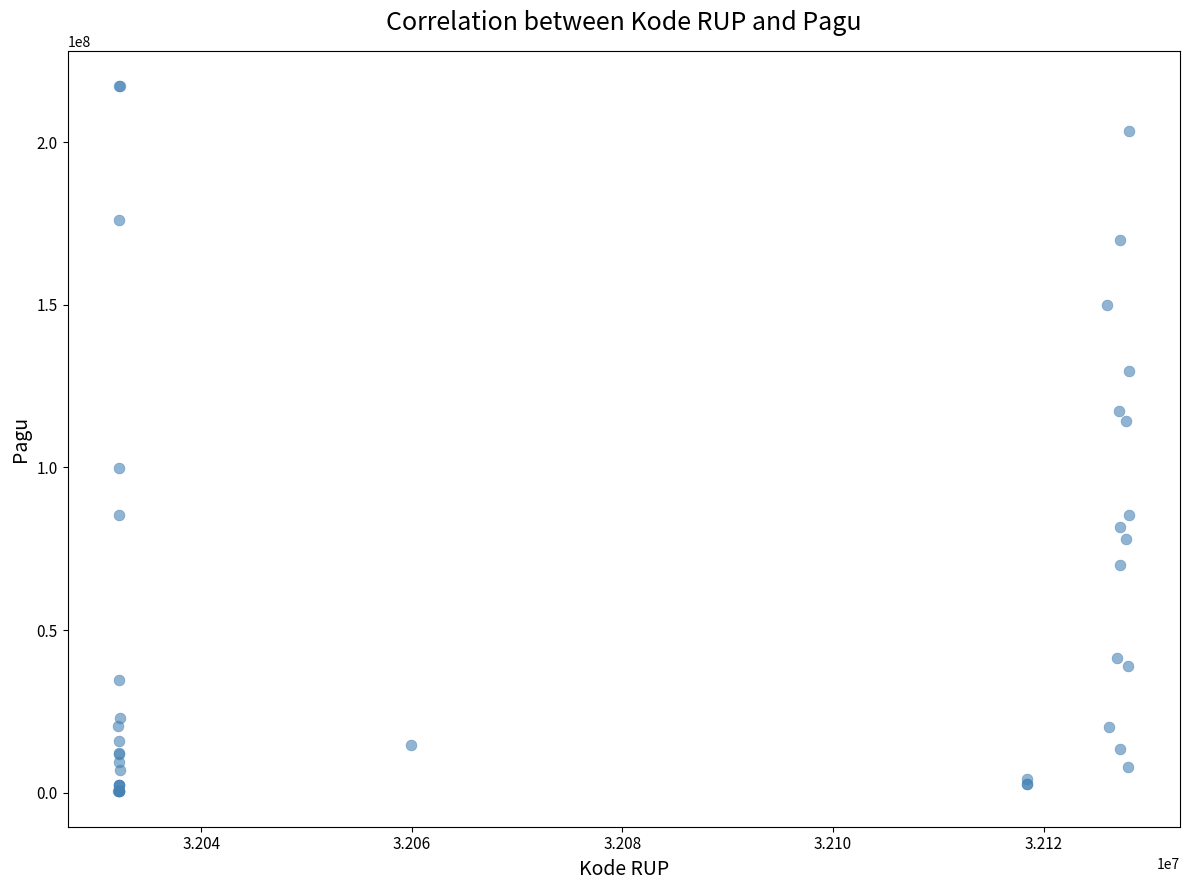

What Y value in the scatter plot is closest to 108830000?

114296000